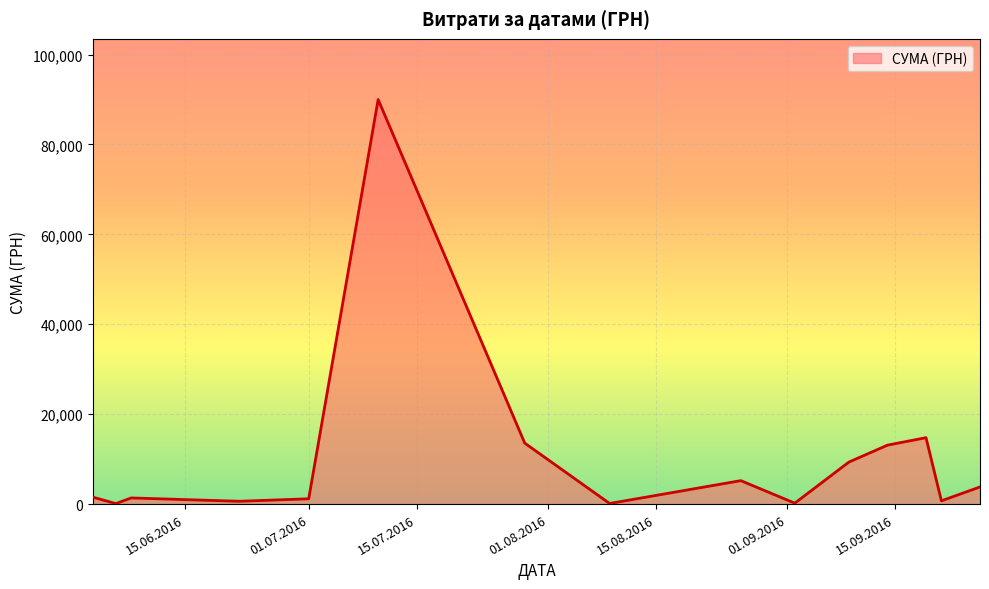

How many series are shown in this chart?

1